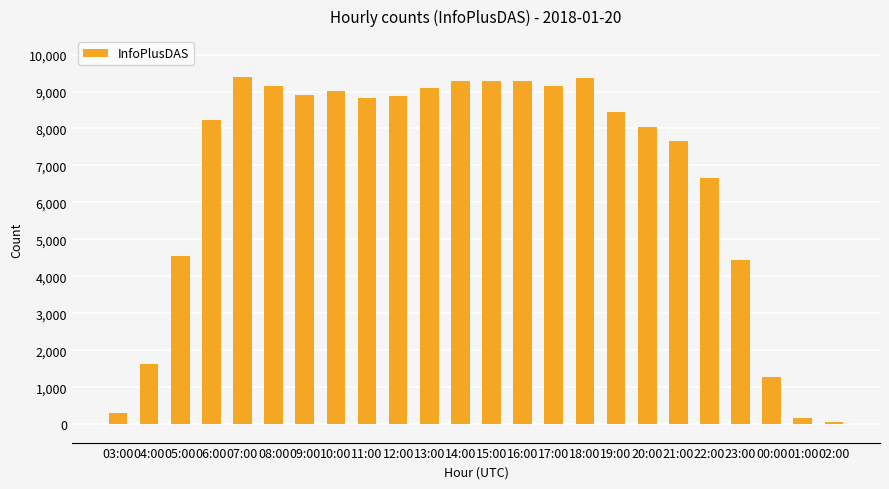

What is the difference between the maximum and minimum values?

9342